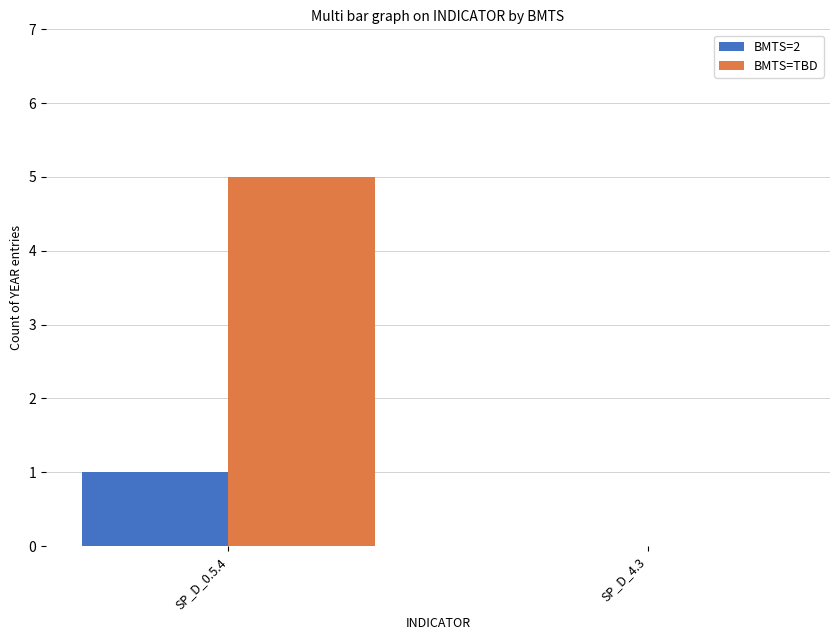

How many BMTS=2 values are between 0 and 1?

2